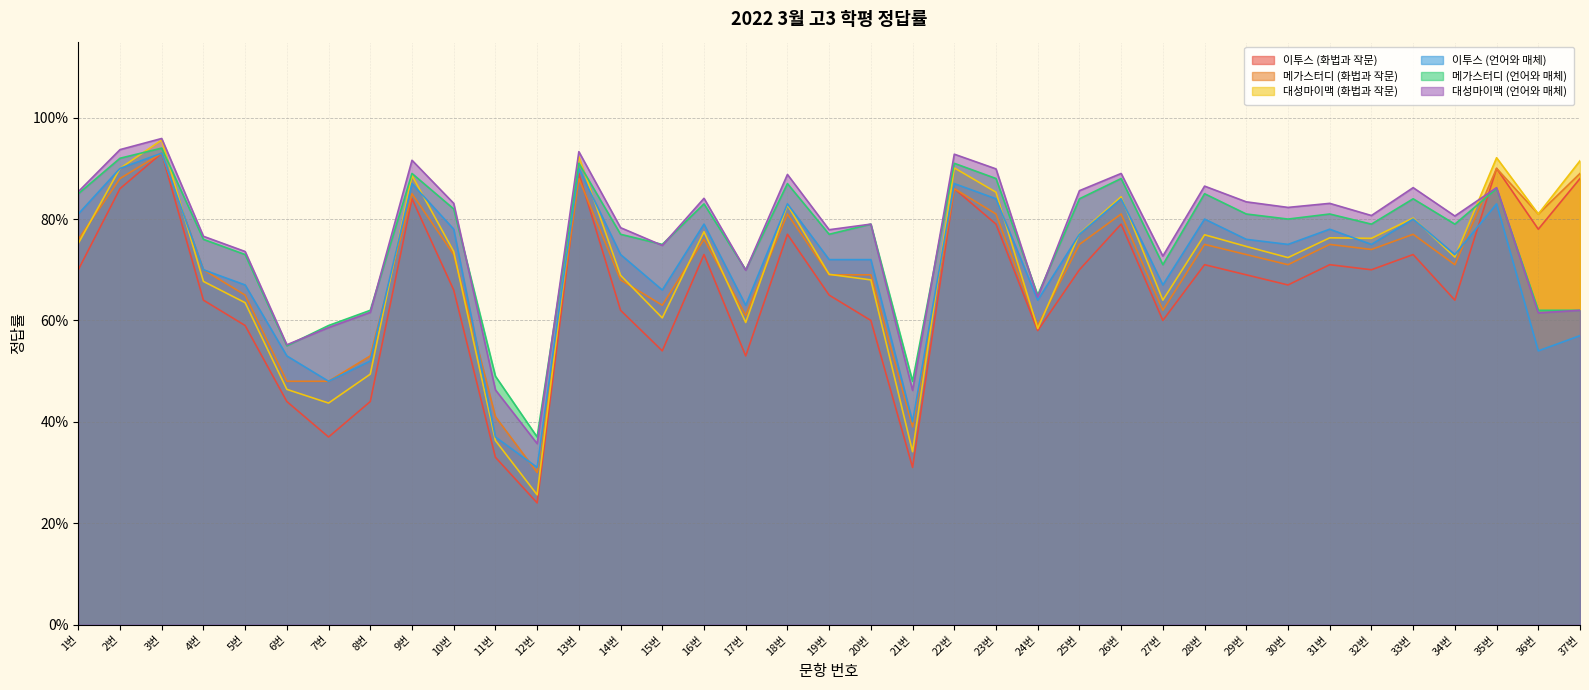

Reading left to right, what are all the values shown in this chart?

이투스 (화법과 작문): 1번=0.7	2번=0.9	3번=0.9	4번=0.6	5번=0.6	6번=0.4	7번=0.4	8번=0.4	9번=0.8	10번=0.7	11번=0.3	12번=0.2	13번=0.9	14번=0.6	15번=0.5	16번=0.7	17번=0.5	18번=0.8	19번=0.7	20번=0.6	21번=0.3	22번=0.9	23번=0.8	24번=0.6	25번=0.7	26번=0.8	27번=0.6	28번=0.7	29번=0.7	30번=0.7	31번=0.7	32번=0.7	33번=0.7	34번=0.6	35번=0.9	36번=0.8	37번=0.9
메가스터디 (화법과 작문): 1번=0.8	2번=0.9	3번=0.9	4번=0.7	5번=0.7	6번=0.5	7번=0.5	8번=0.5	9번=0.8	10번=0.7	11번=0.4	12번=0.3	13번=0.9	14번=0.7	15번=0.6	16번=0.8	17번=0.6	18번=0.8	19번=0.7	20번=0.7	21번=0.4	22번=0.9	23번=0.8	24번=0.6	25번=0.8	26번=0.8	27번=0.6	28번=0.8	29번=0.7	30번=0.7	31번=0.8	32번=0.7	33번=0.8	34번=0.7	35번=0.9	36번=0.8	37번=0.9
대성마이맥 (화법과 작문): 1번=0.8	2번=0.9	3번=1.0	4번=0.7	5번=0.6	6번=0.5	7번=0.4	8번=0.5	9번=0.9	10번=0.7	11번=0.4	12번=0.3	13번=0.9	14번=0.7	15번=0.6	16번=0.8	17번=0.6	18번=0.8	19번=0.7	20번=0.7	21번=0.3	22번=0.9	23번=0.9	24번=0.6	25번=0.8	26번=0.8	27번=0.6	28번=0.8	29번=0.7	30번=0.7	31번=0.8	32번=0.8	33번=0.8	34번=0.7	35번=0.9	36번=0.8	37번=0.9
이투스 (언어와 매체): 1번=0.8	2번=0.9	3번=0.9	4번=0.7	5번=0.7	6번=0.5	7번=0.5	8번=0.5	9번=0.9	10번=0.8	11번=0.4	12번=0.3	13번=0.9	14번=0.7	15번=0.7	16번=0.8	17번=0.6	18번=0.8	19번=0.7	20번=0.7	21번=0.4	22번=0.9	23번=0.8	24번=0.6	25번=0.8	26번=0.8	27번=0.7	28번=0.8	29번=0.8	30번=0.8	31번=0.8	32번=0.8	33번=0.8	34번=0.7	35번=0.8	36번=0.5	37번=0.6
메가스터디 (언어와 매체): 1번=0.8	2번=0.9	3번=0.9	4번=0.8	5번=0.7	6번=0.6	7번=0.6	8번=0.6	9번=0.9	10번=0.8	11번=0.5	12번=0.4	13번=0.9	14번=0.8	15번=0.8	16번=0.8	17번=0.7	18번=0.9	19번=0.8	20번=0.8	21번=0.5	22번=0.9	23번=0.9	24번=0.7	25번=0.8	26번=0.9	27번=0.7	28번=0.8	29번=0.8	30번=0.8	31번=0.8	32번=0.8	33번=0.8	34번=0.8	35번=0.9	36번=0.6	37번=0.6
대성마이맥 (언어와 매체): 1번=0.9	2번=0.9	3번=1.0	4번=0.8	5번=0.7	6번=0.6	7번=0.6	8번=0.6	9번=0.9	10번=0.8	11번=0.5	12번=0.4	13번=0.9	14번=0.8	15번=0.7	16번=0.8	17번=0.7	18번=0.9	19번=0.8	20번=0.8	21번=0.5	22번=0.9	23번=0.9	24번=0.6	25번=0.9	26번=0.9	27번=0.7	28번=0.9	29번=0.8	30번=0.8	31번=0.8	32번=0.8	33번=0.9	34번=0.8	35번=0.9	36번=0.6	37번=0.6